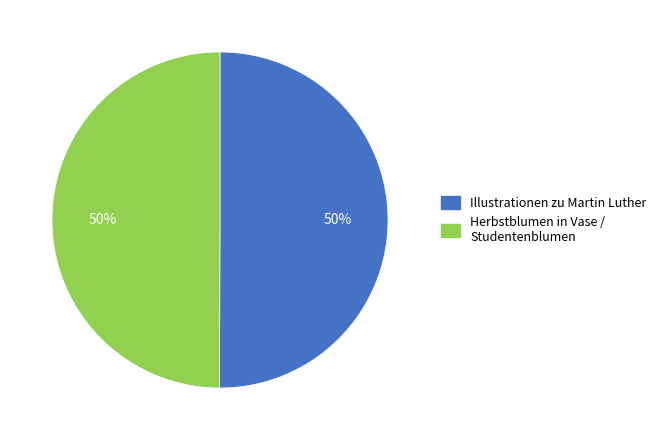

Count the number of slices in the pie.

2